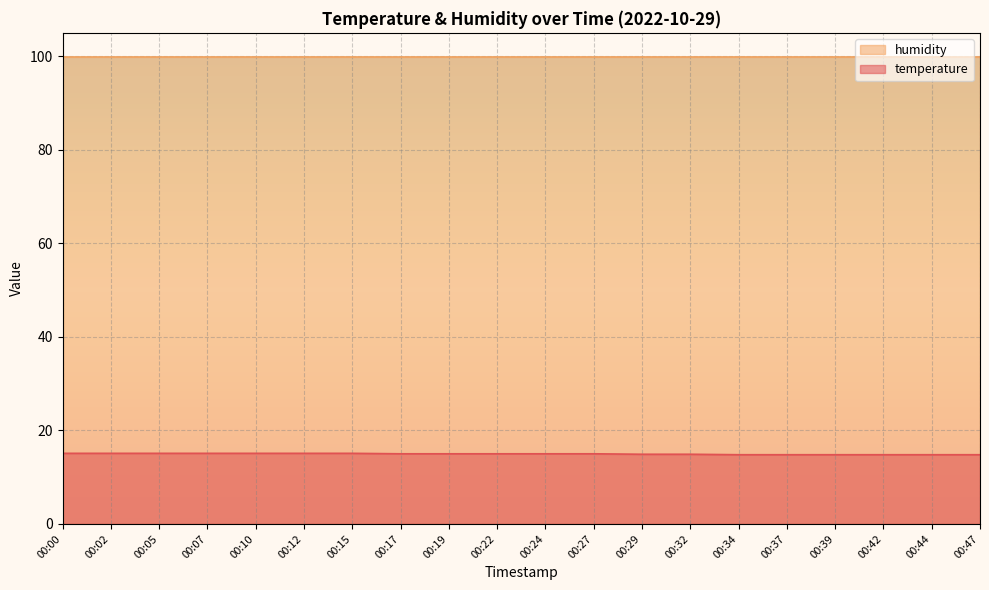

What is the difference between the maximum and second lowest values?

0.3